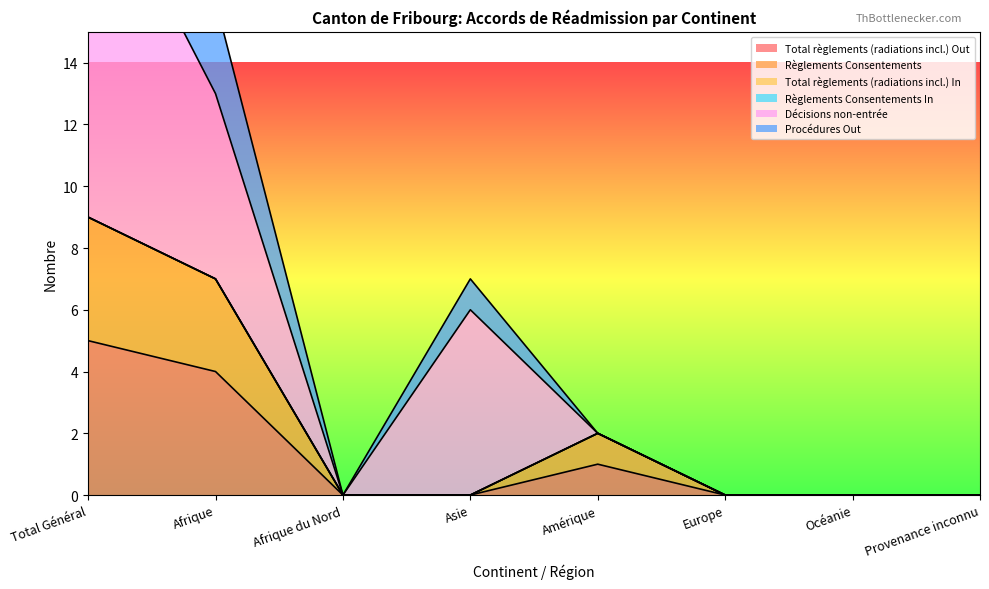

The value of Procédures Out at Asie is 7. True or false?

True